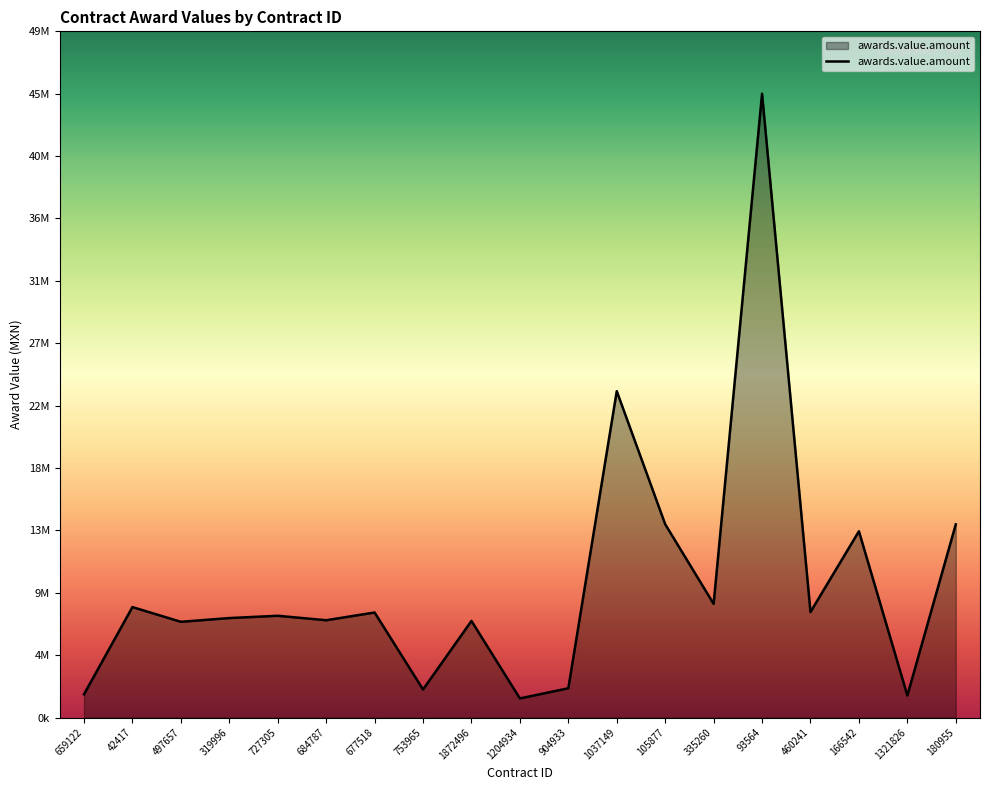

At which category does the chart reach its minimum across all series?

1204934